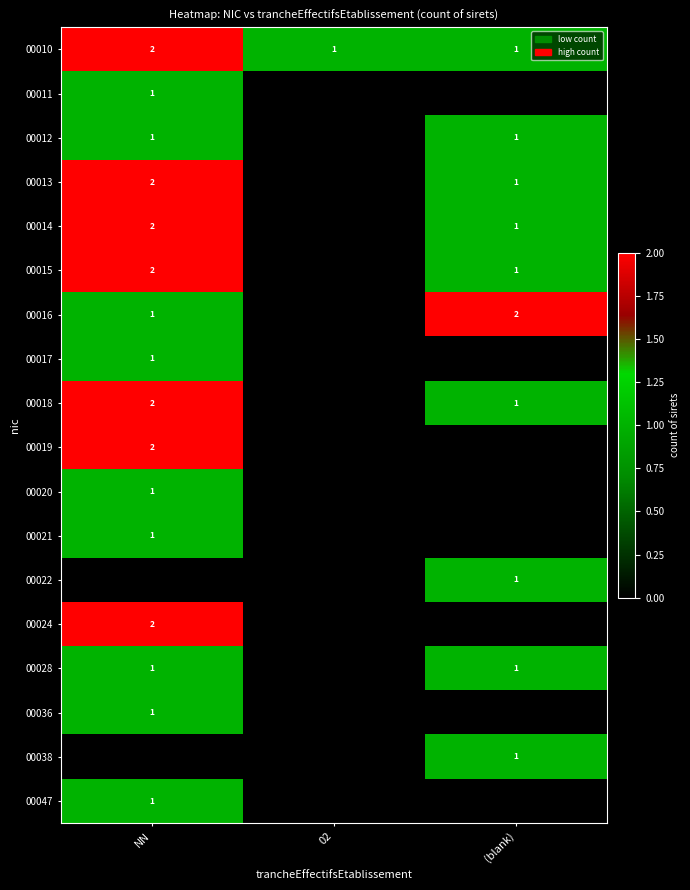

At how many categories does at least one series exceed 0?

3